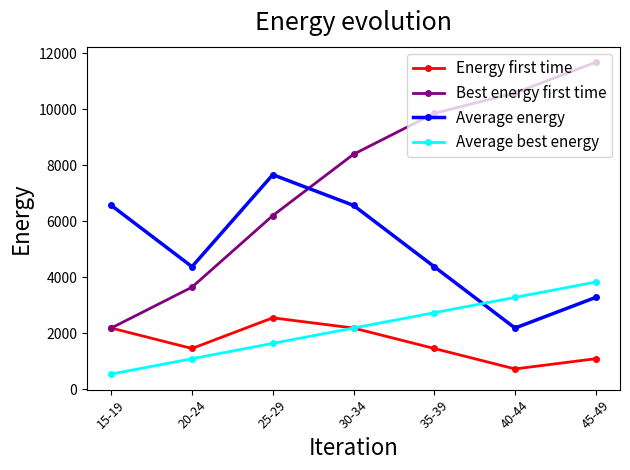

How many values in the Energy first time series are below 1460?

2